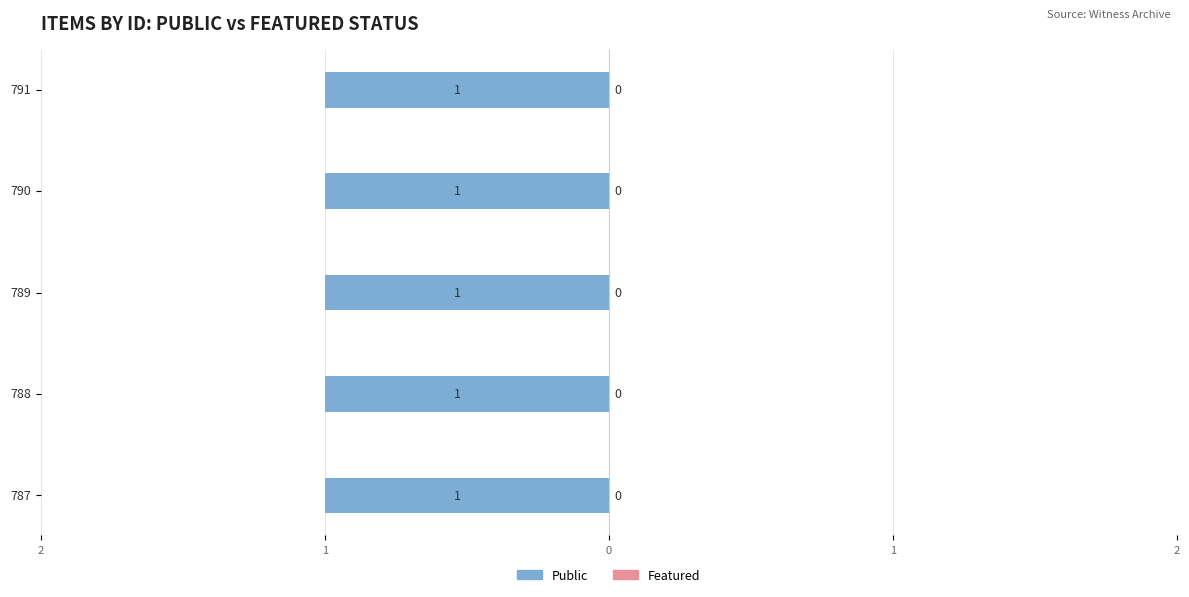

Which series has the largest range (max minus min)?

public